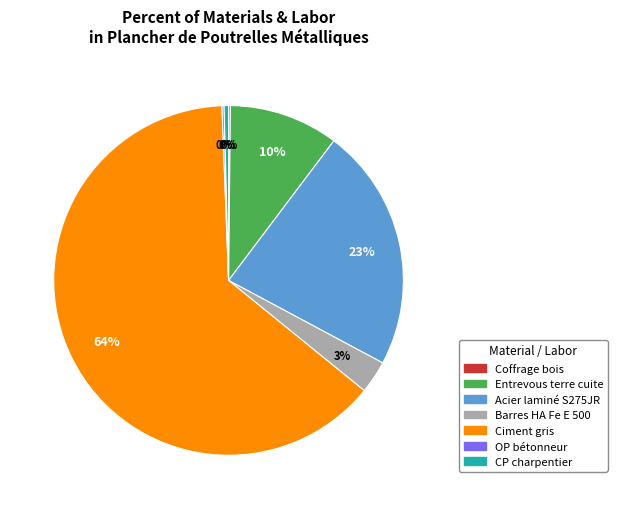

To the nearest percent, what is the average slice percentage?

14%